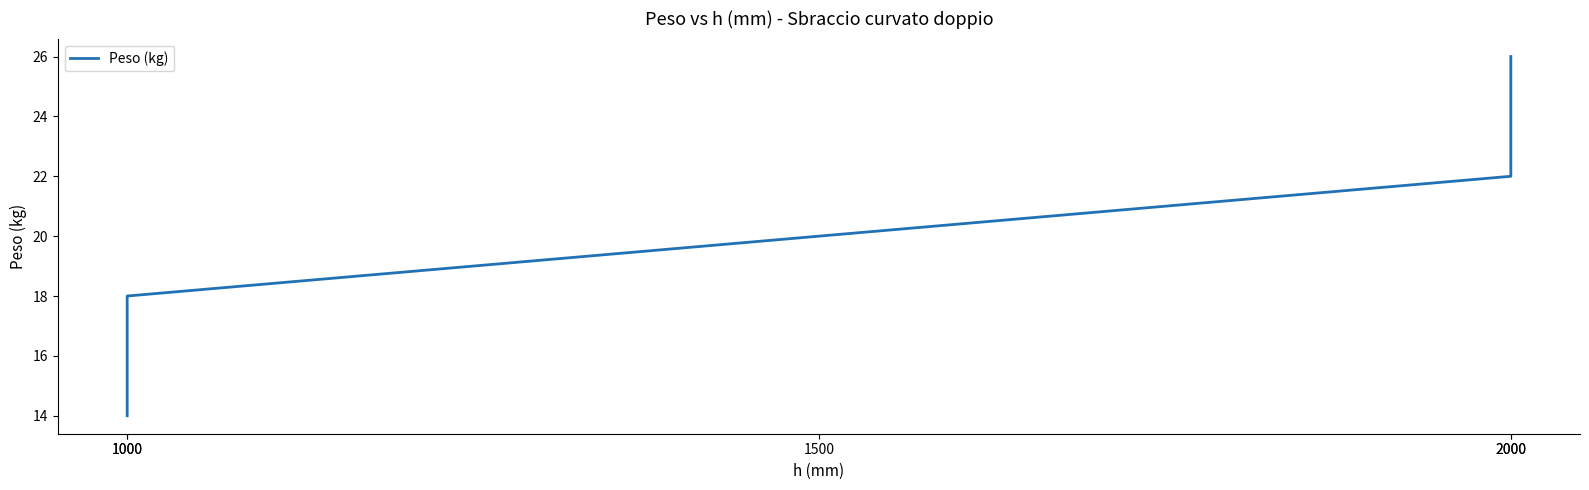

What is the change in value from 1000 to 1500?

+6